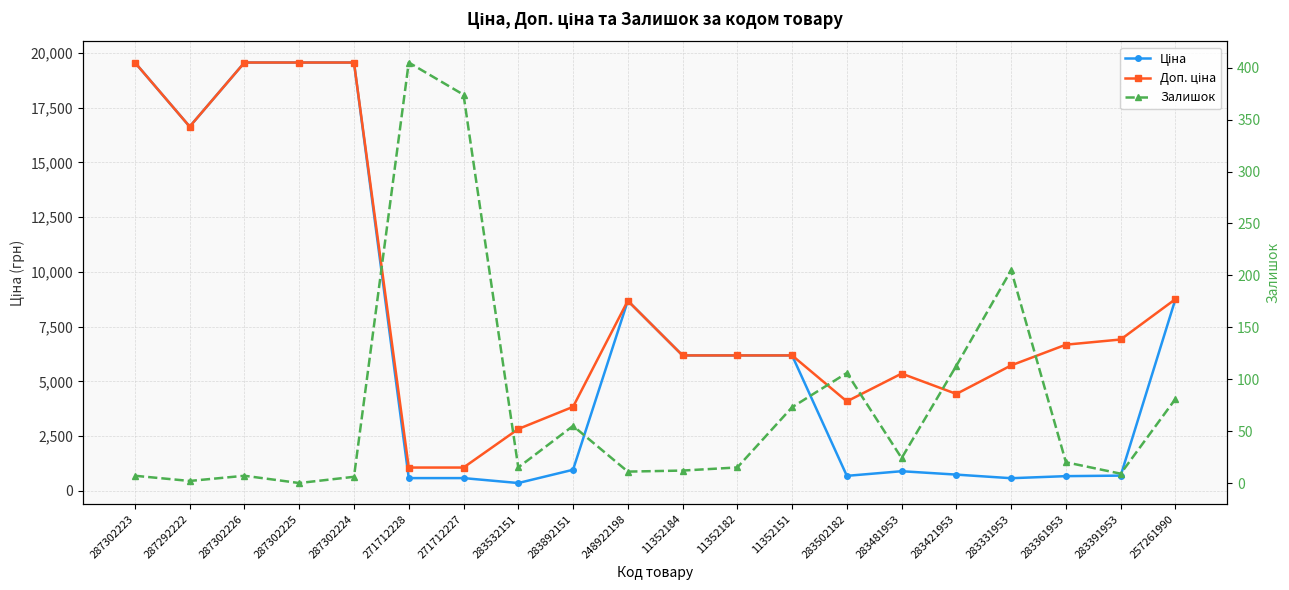

True or false: Доп. ціна and Ціна intersect in this chart.

False